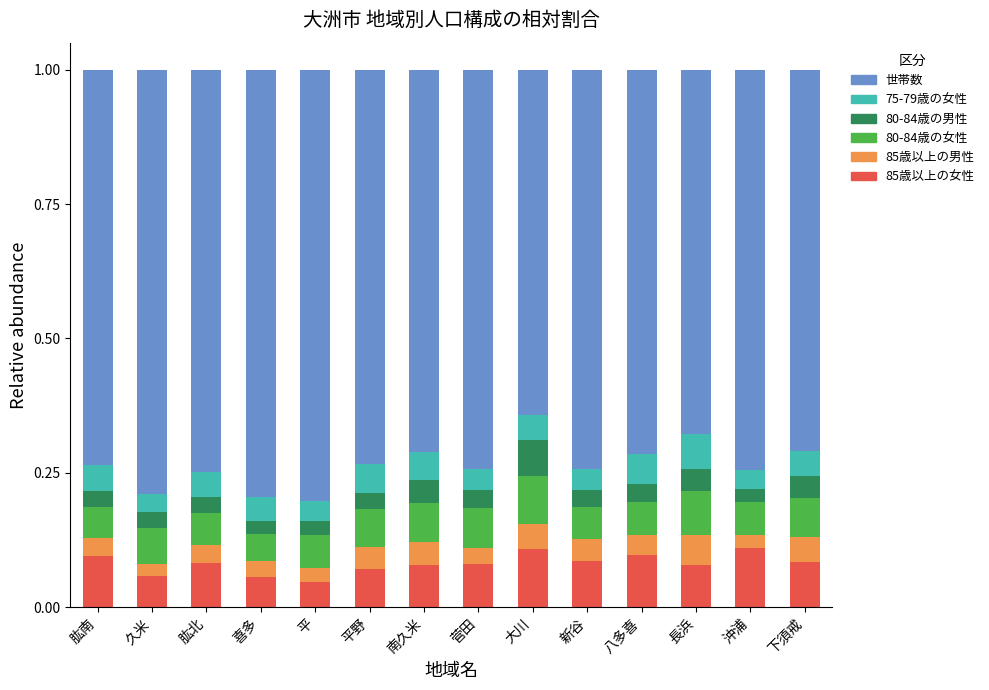

What is the total value across all series at 下須戒?

1.0